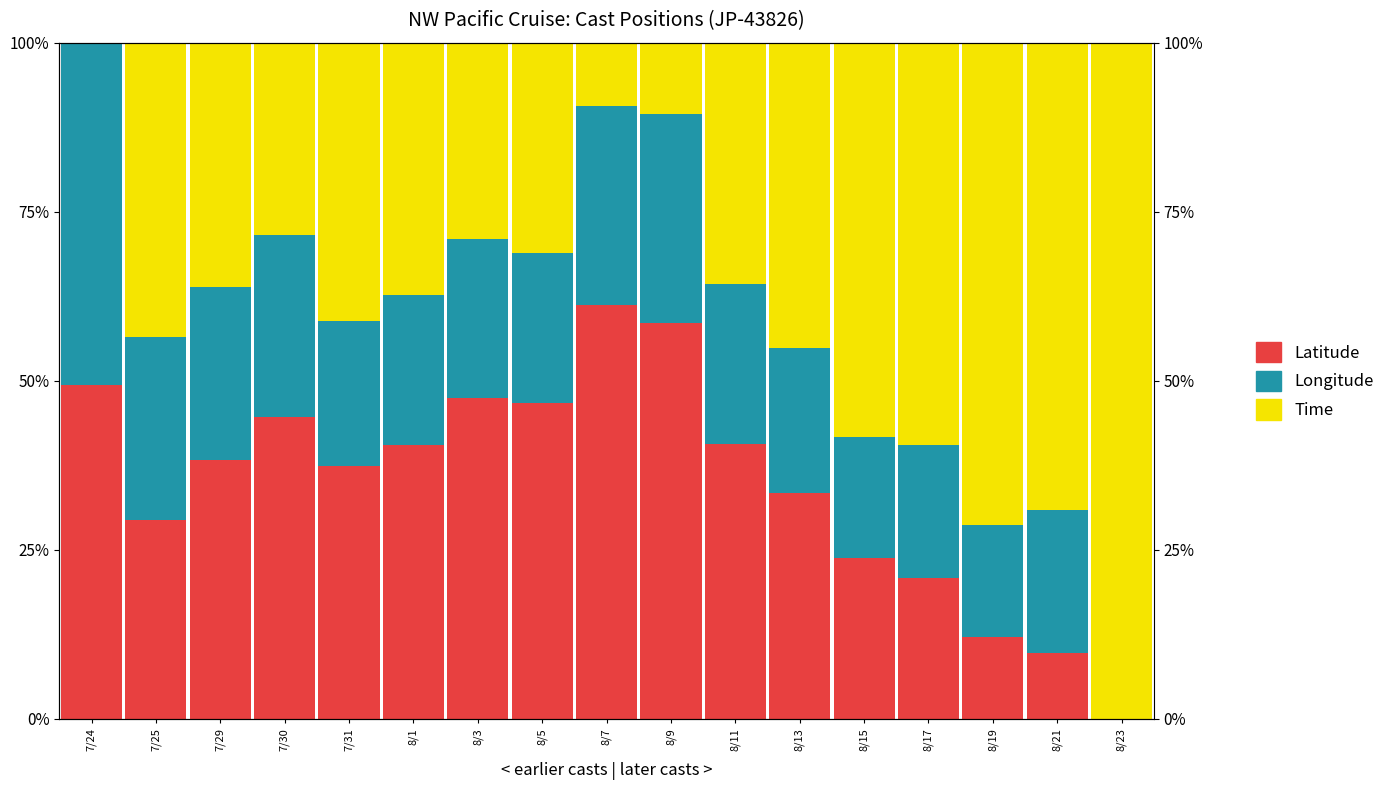

Which series changed the most between 8/7 and 8/19?

Time